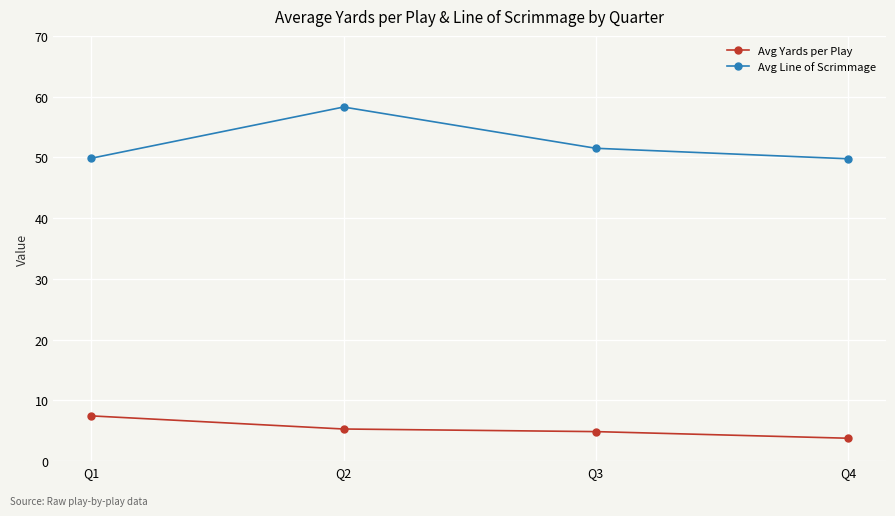

Is it true that Avg Line of Scrimmage equals 81.7 at Q2?

False